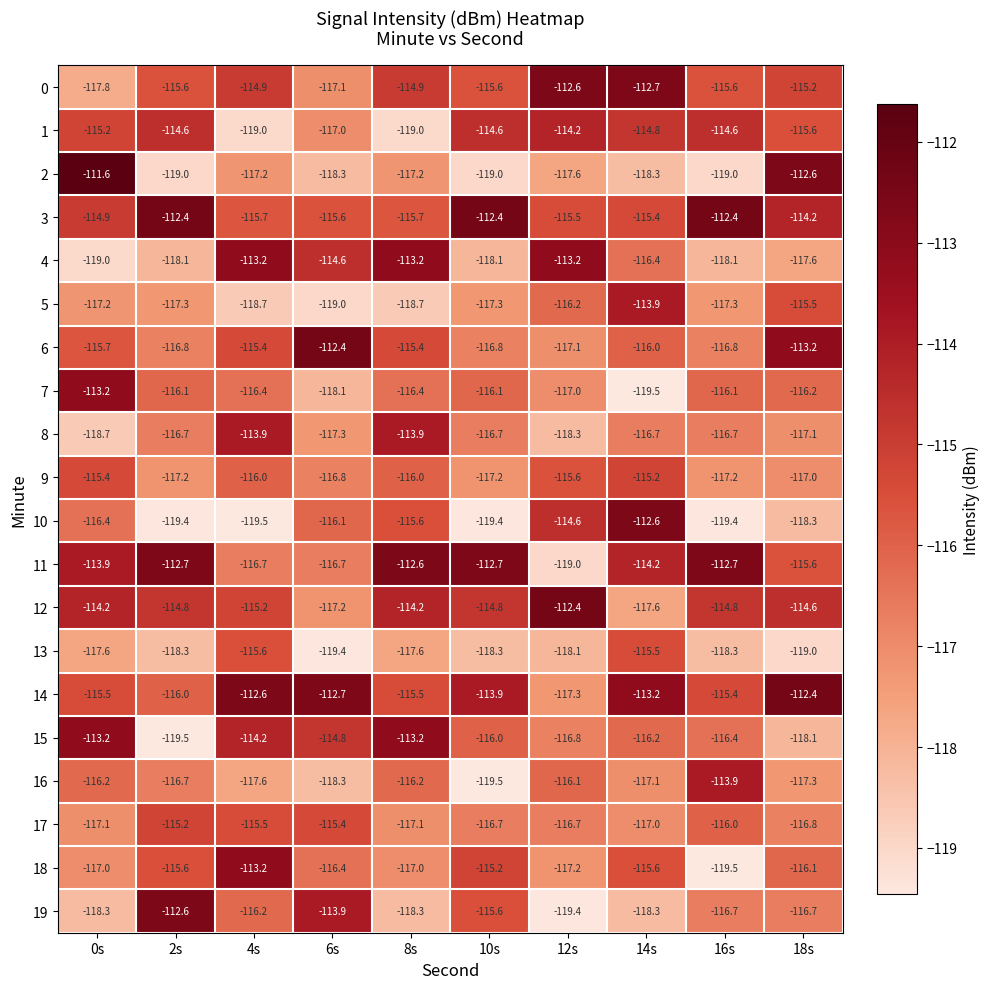

At which category is the sum across all series the highest?

14s